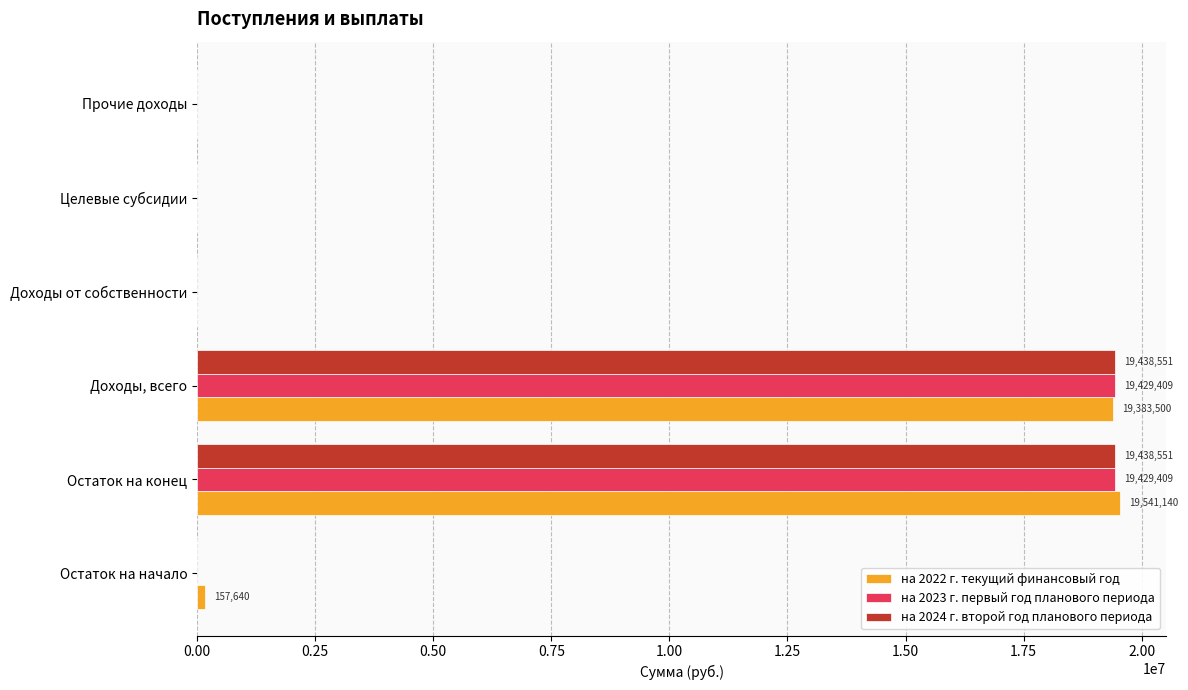

Which series changed the most between Доходы, всего and Целевые субсидии?

на 2024 г. второй год планового периода